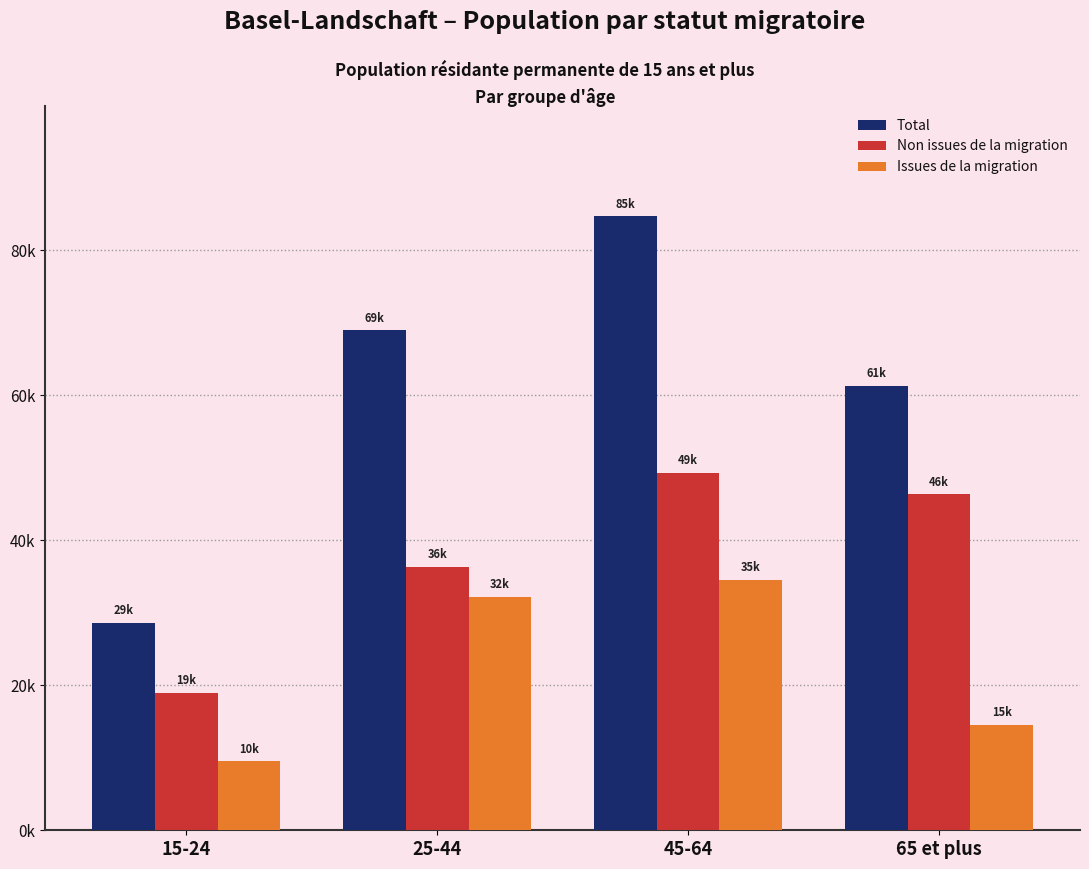

Is the value of Non issues de la migration at 15-24 greater than the value of Issues de la migration at 15-24?

Yes